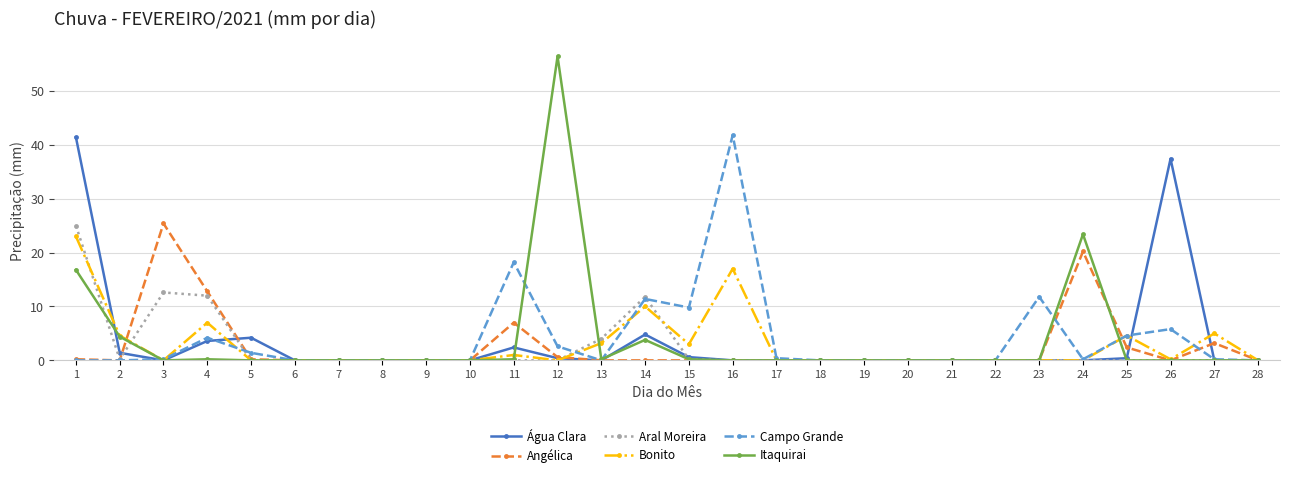

What is the difference between the maximum and minimum values in the Água Clara series?

41.4